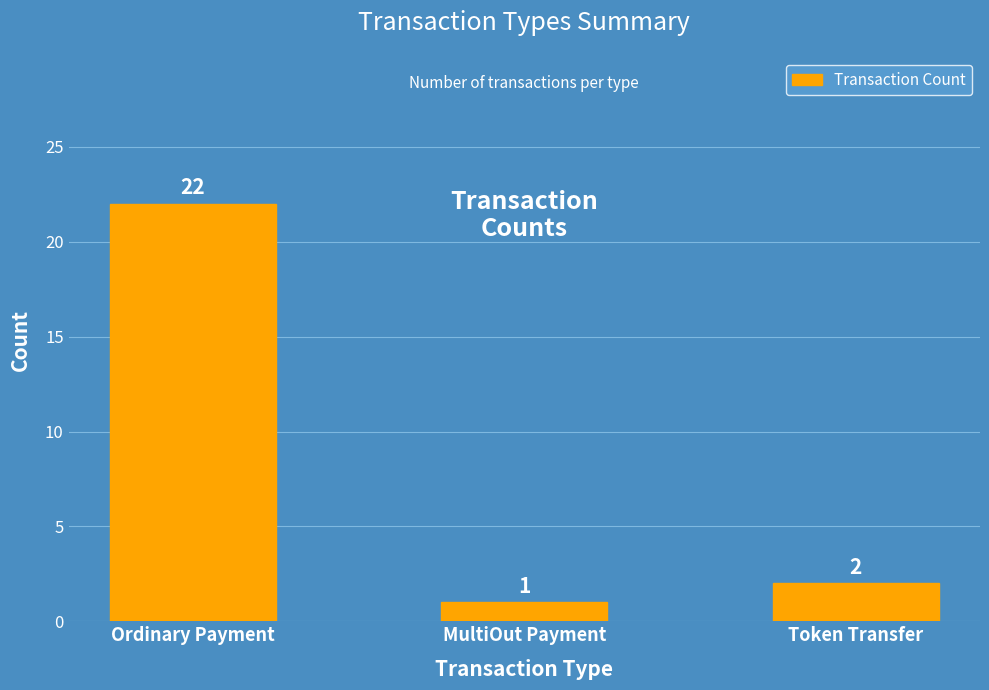

How many bars are there in total?

3